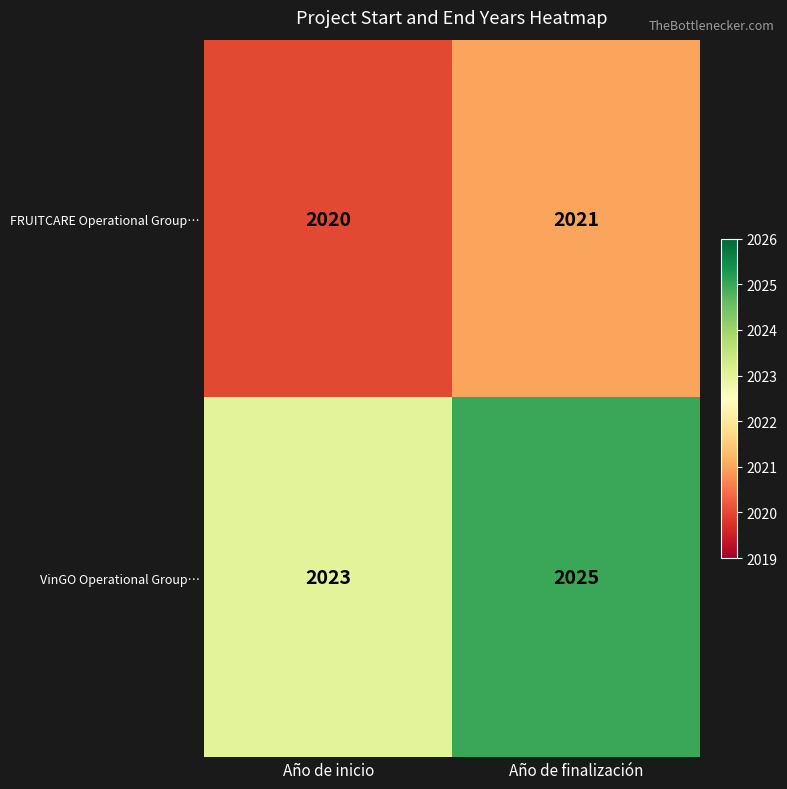

What is the total value across all series at Año de inicio?

4043